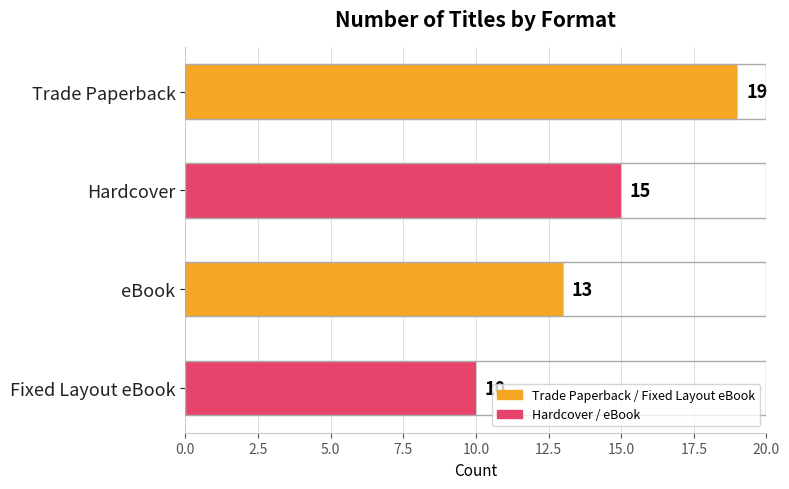

Approximately how many times larger is the value at eBook compared to Trade Paperback?

0.7